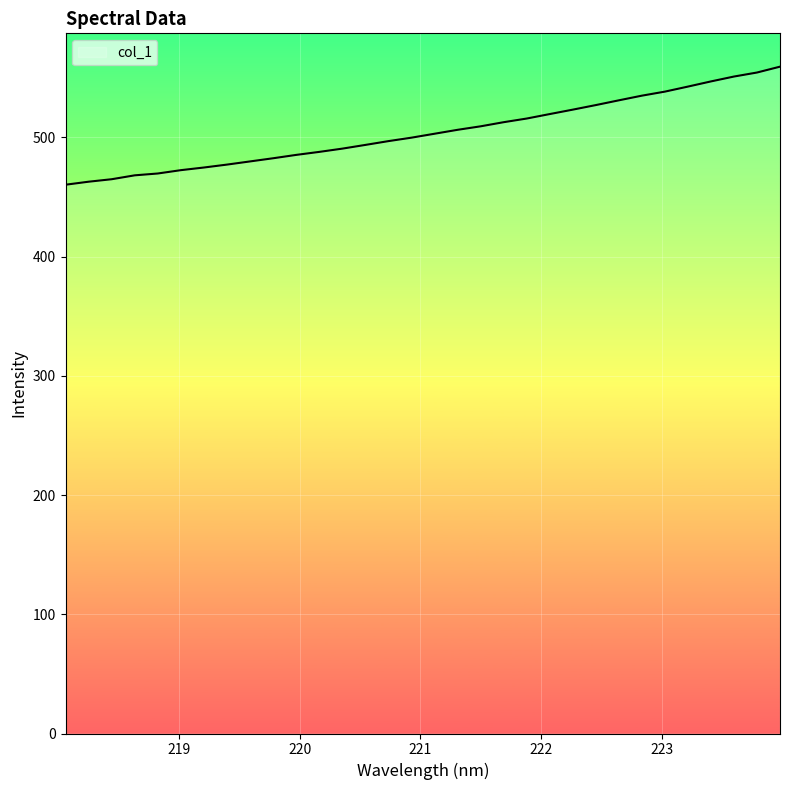

How many lines are shown in the chart?

1